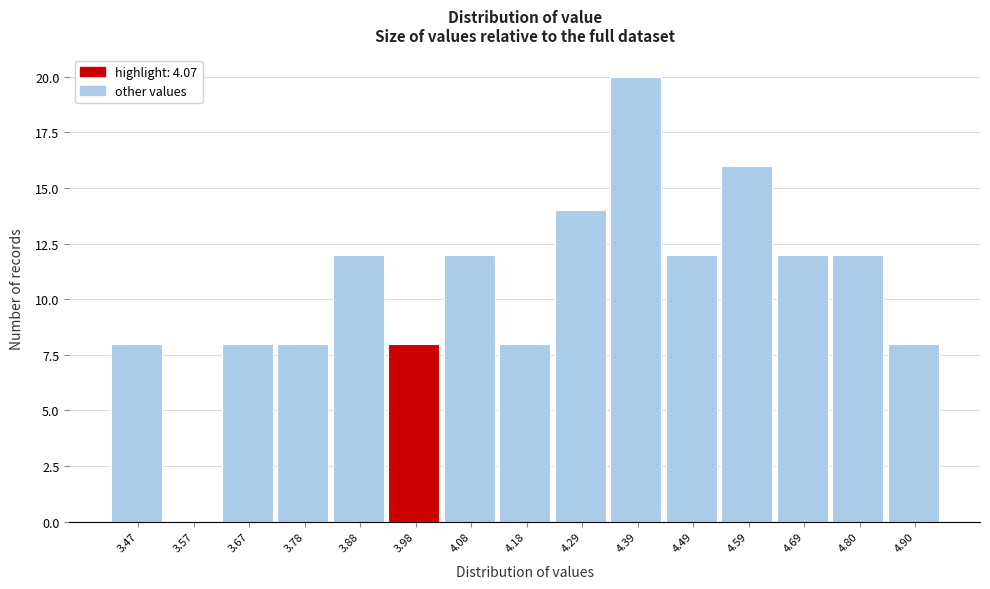

Reading left to right, extract all data points from this chart.

3.47=8	3.57=0	3.67=8	3.78=8	3.88=12	3.98=8	4.08=12	4.18=8	4.29=14	4.39=20	4.49=12	4.59=16	4.69=12	4.80=12	4.90=8